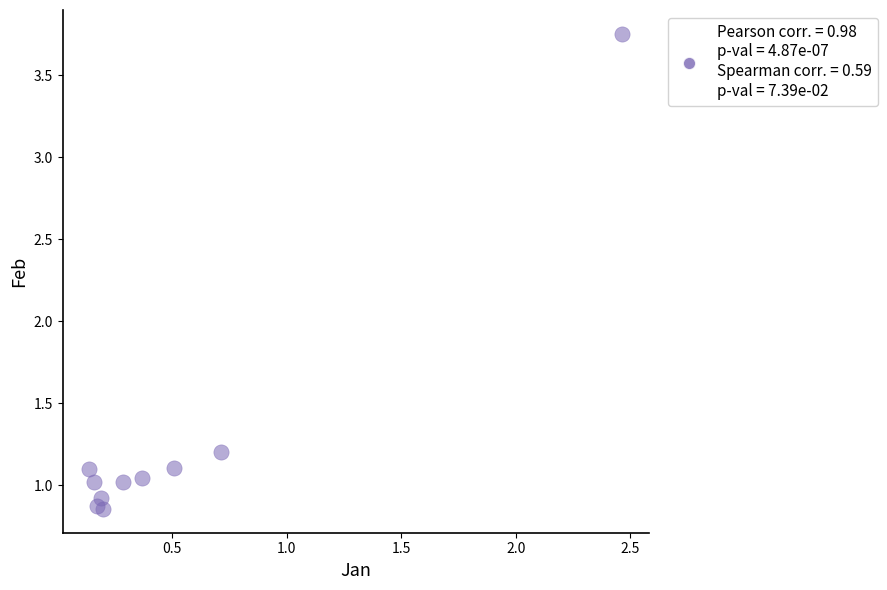

What Y value in the scatter plot is closest to 2?

1.2